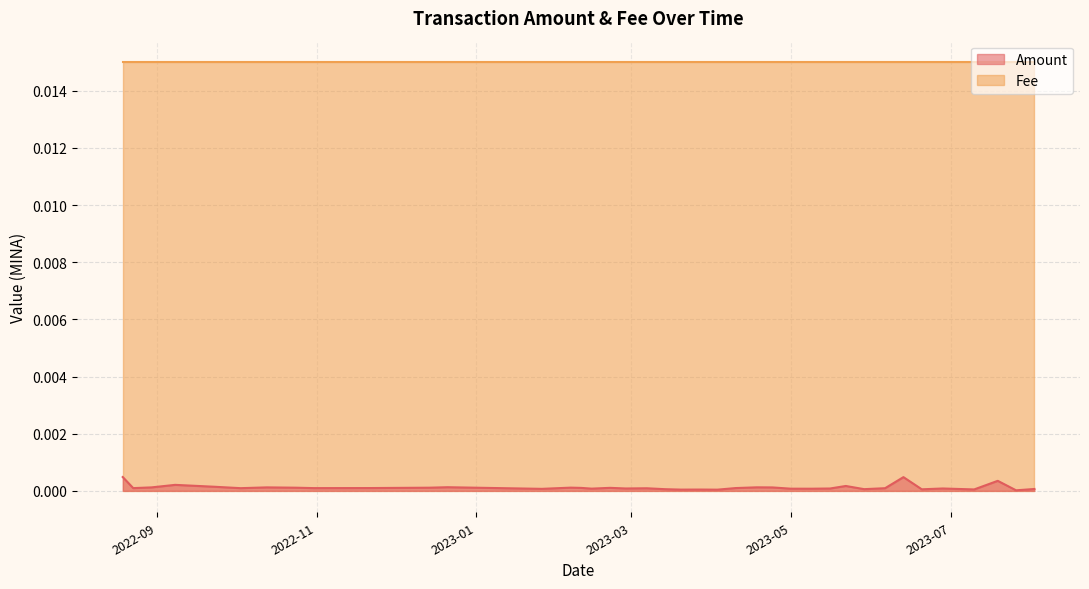

Where is the first local minimum?

2022-08-23